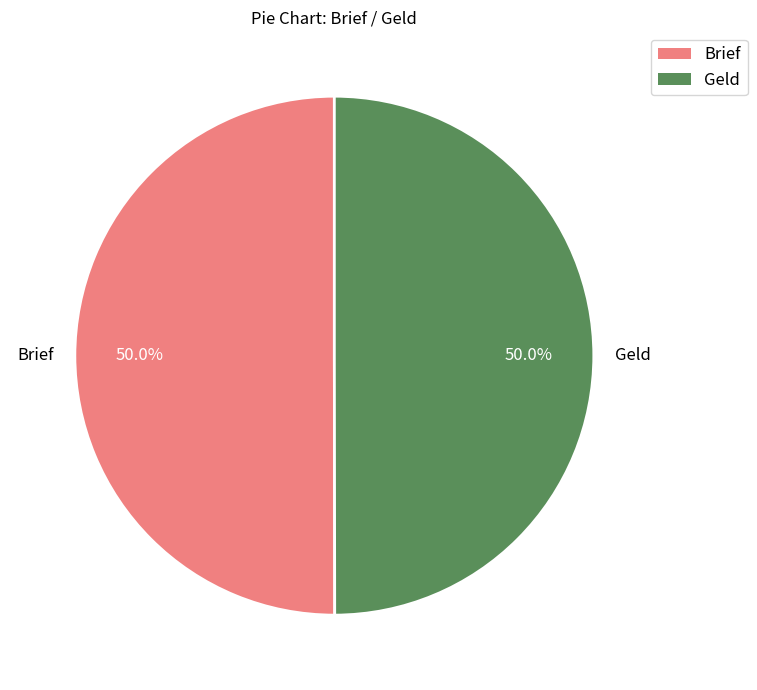

Approximately how many times larger is the value at Geld compared to Brief?

1.0